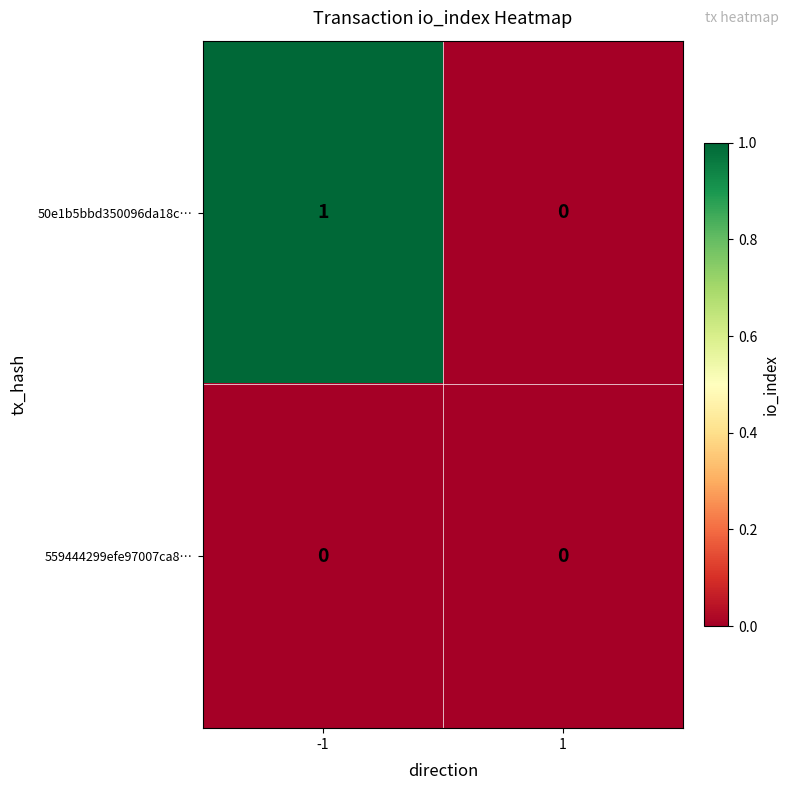

Which series has the largest total across all categories?

50e1b5bbd350096da18c…